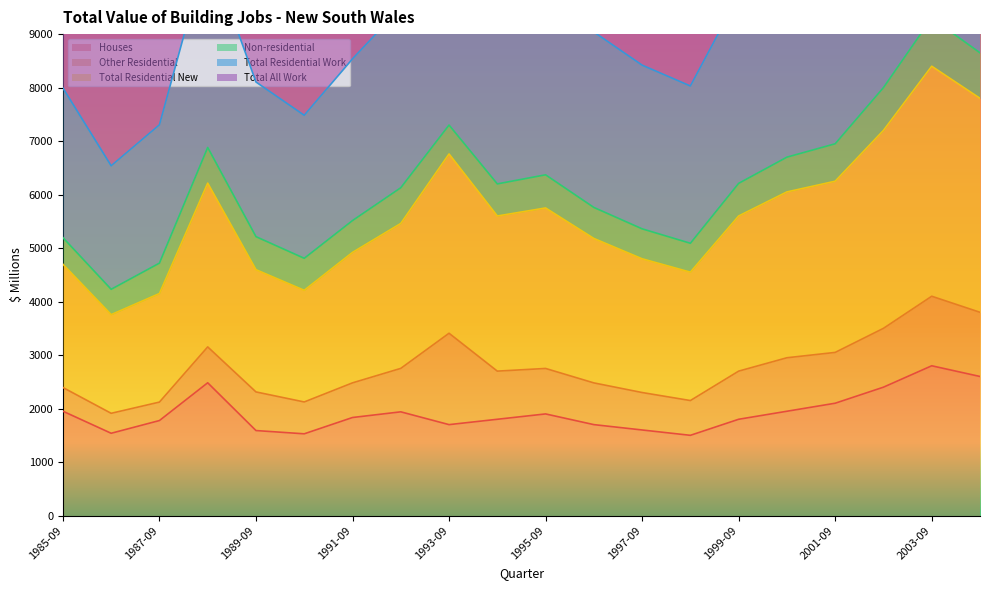

What is the highest value of the Houses series?

2800.0